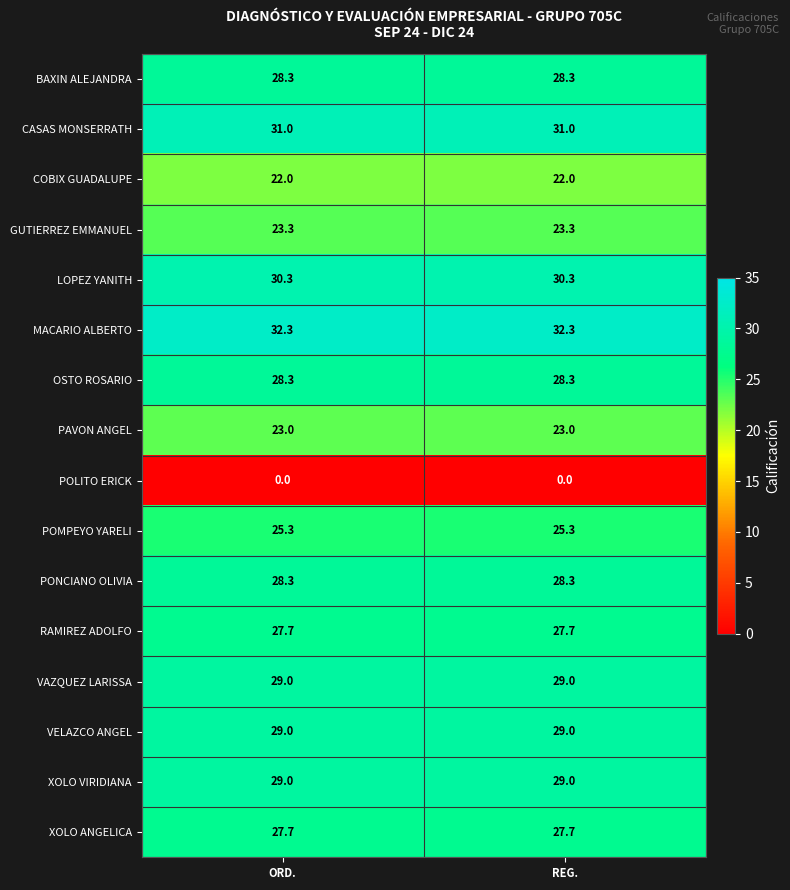

Is it true that RAMIREZ ADOLFO equals 39.5 at REG.?

False